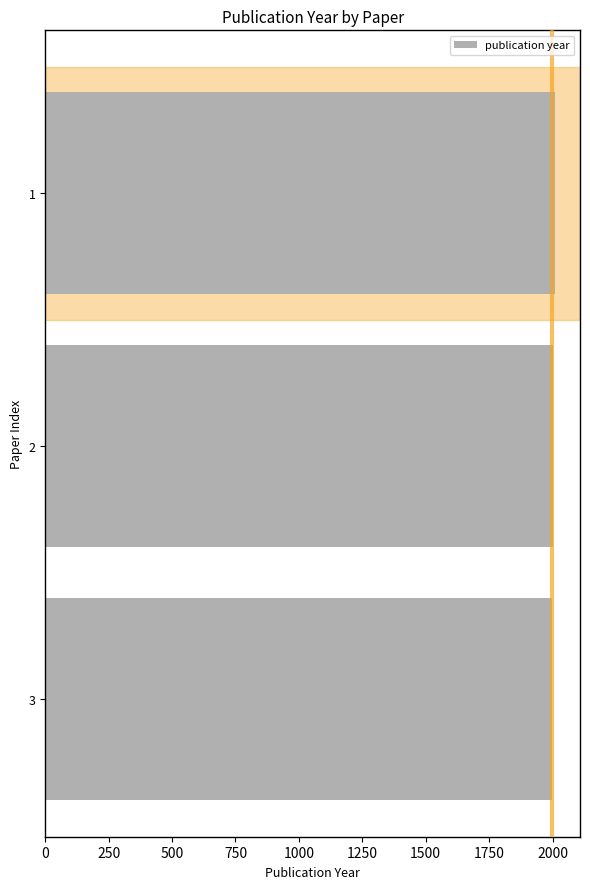

Does the chart contain stacked bars?

No